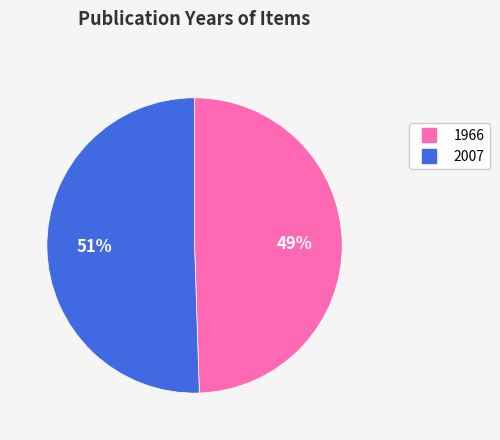

Count the number of slices in the pie.

2